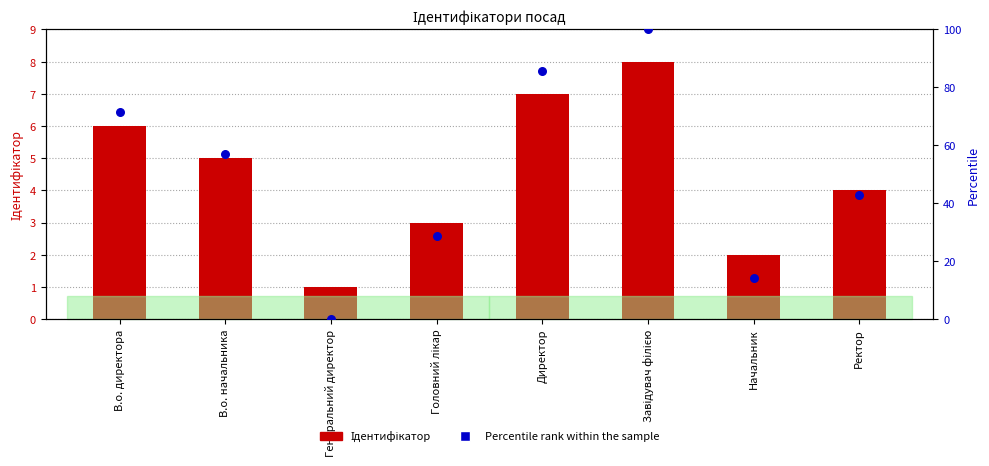

Which series has the largest Y range (max minus min)?

Percentile rank within the sample